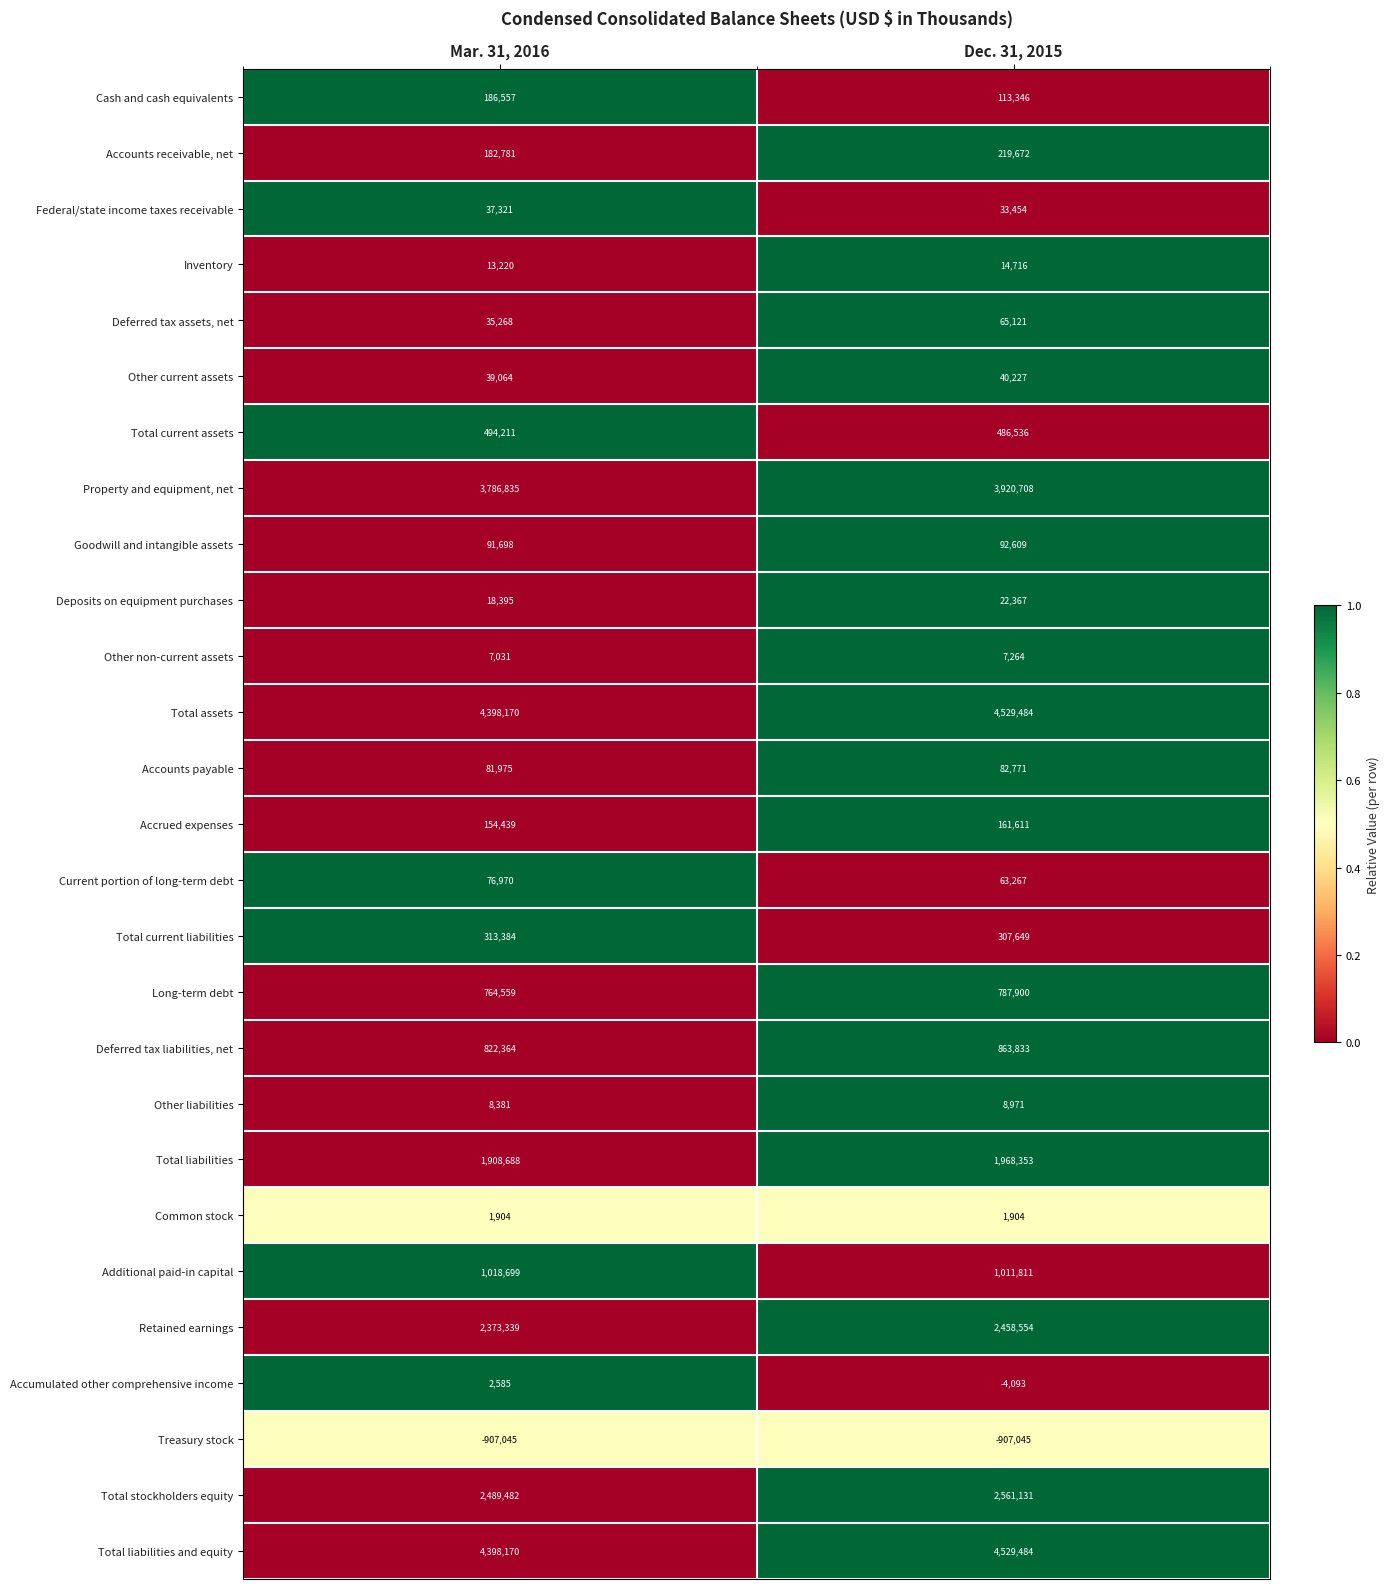

What is the sum of all Total liabilities and equity values?

8927654